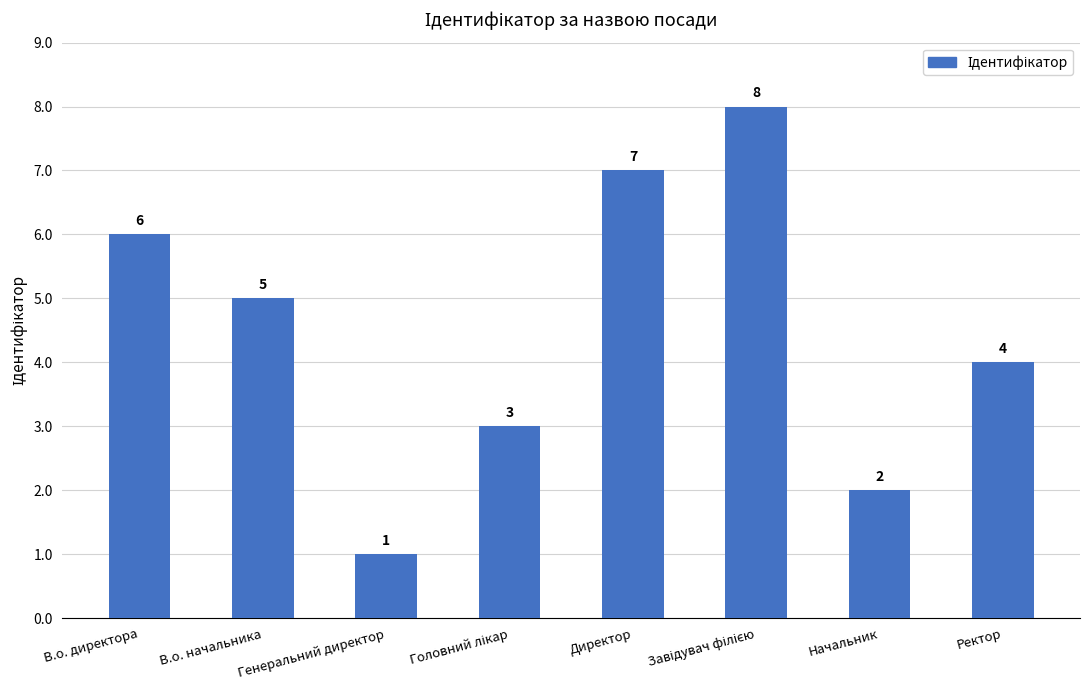

Does the chart contain any negative values?

No